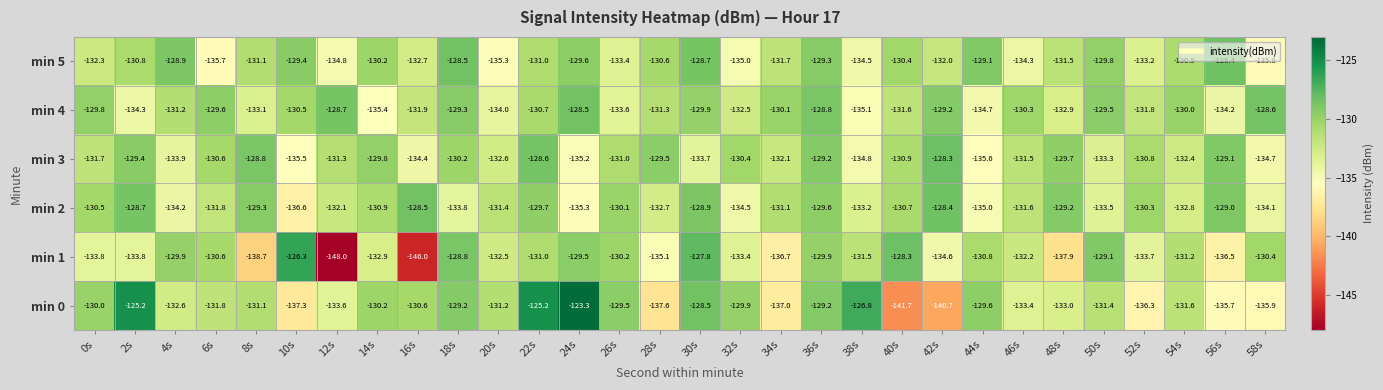

Which category has the lowest value across all series?

12s